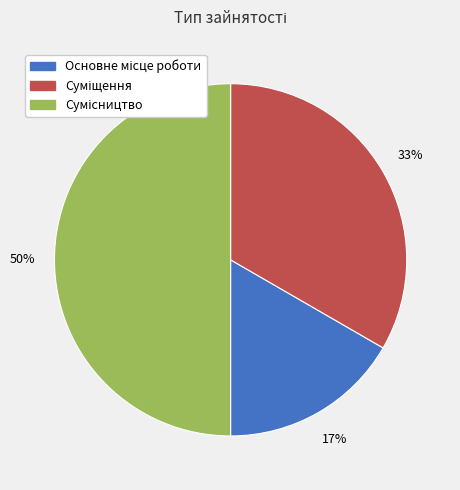

Count the number of slices in the pie.

3